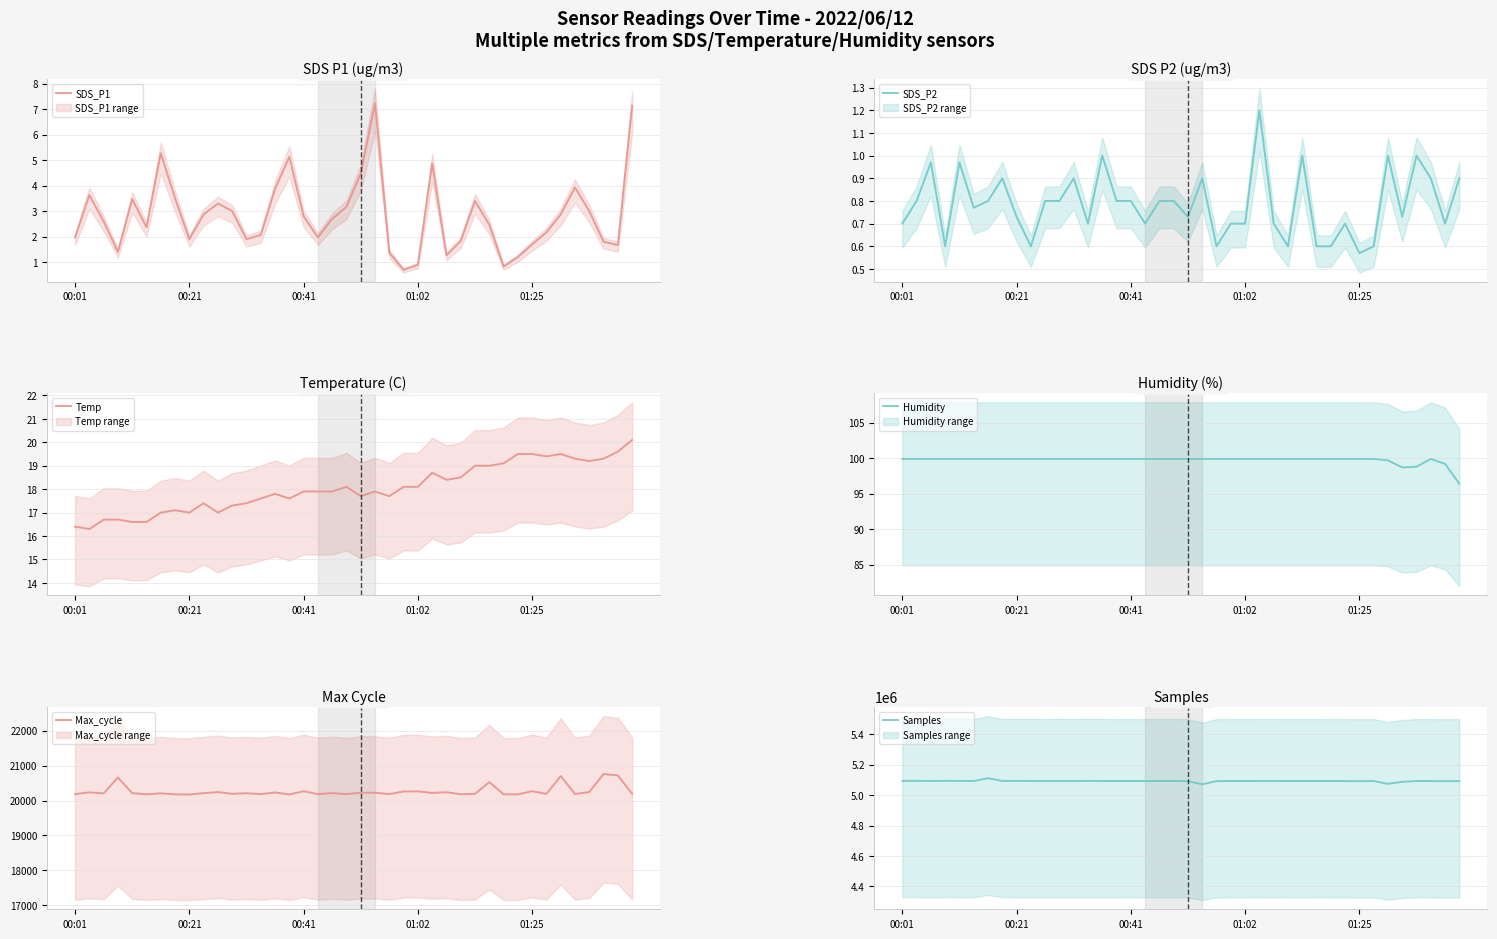

Which series has the largest total across all categories?

Samples